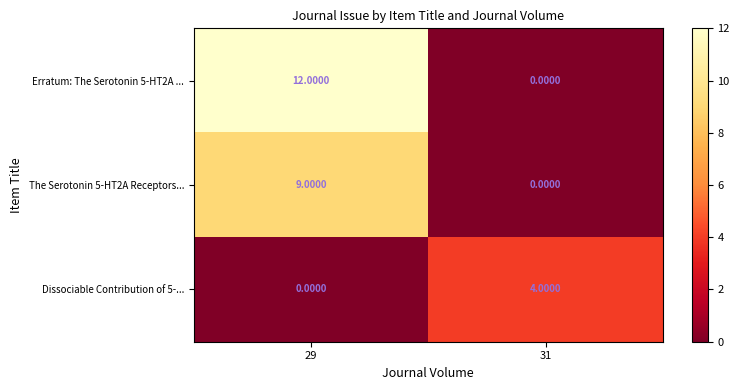

At how many categories does at least one series exceed 0?

2